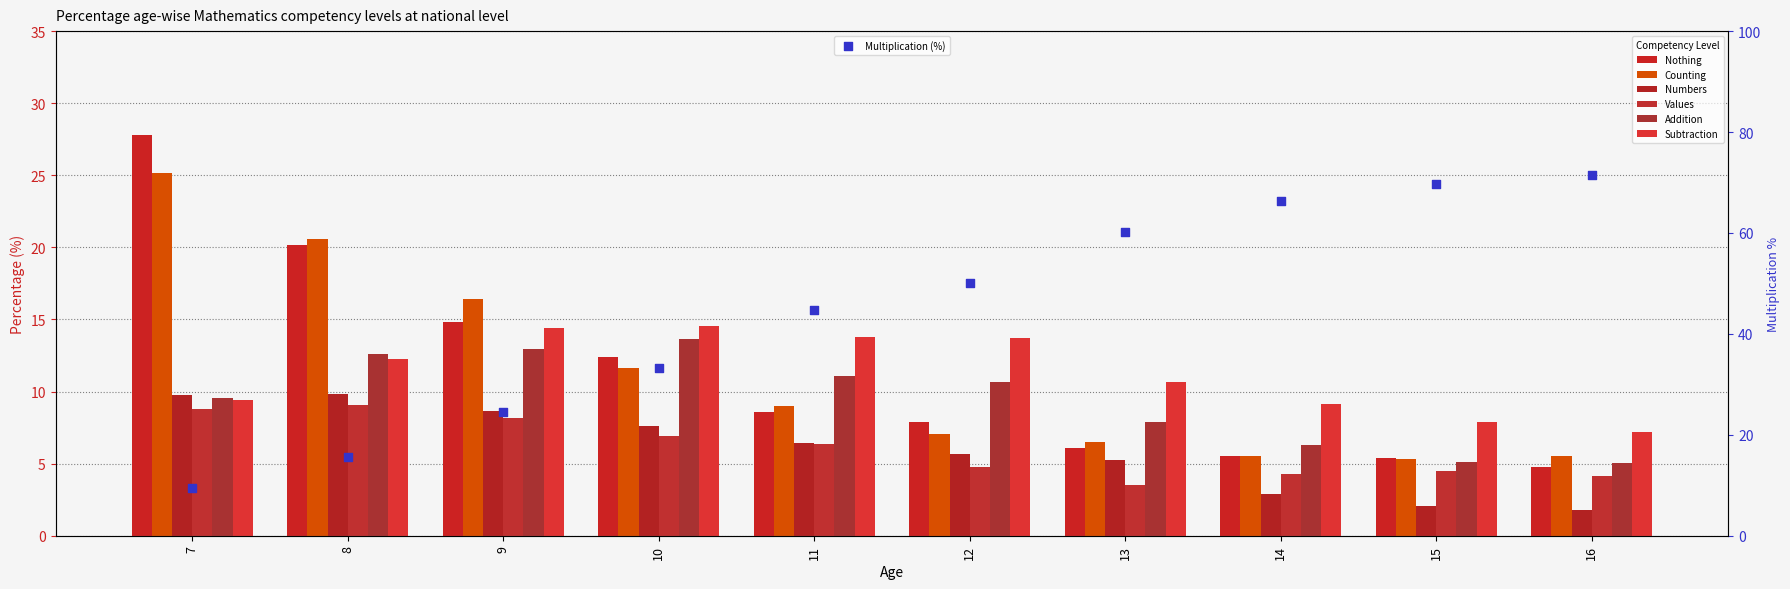

Which series reaches the maximum Y coordinate?

Nothing